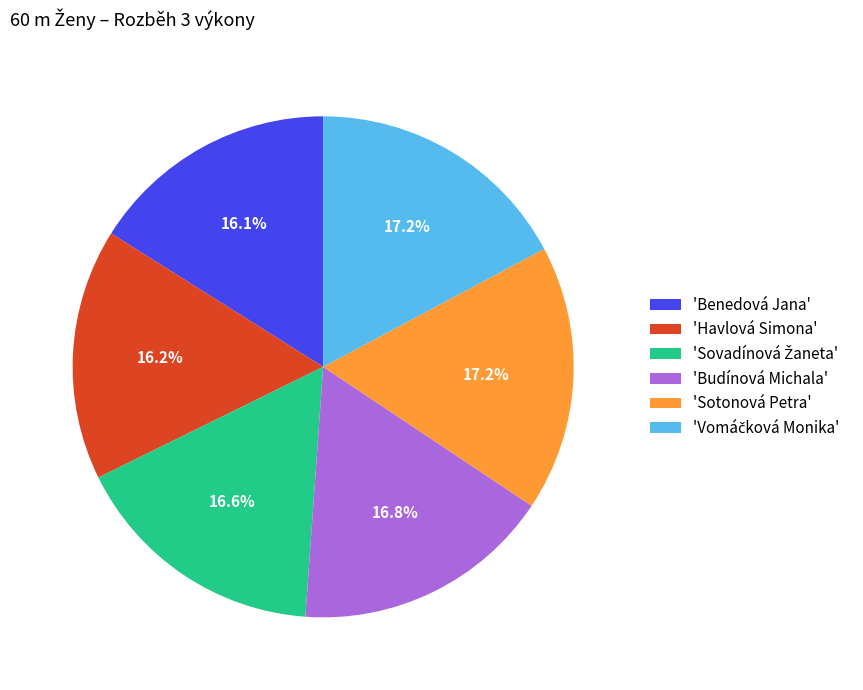

Does 'Havlová Simona' represent more than half of the total?

No